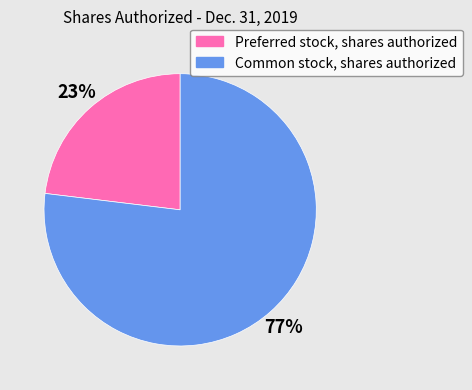

How many slices are in this pie chart?

2